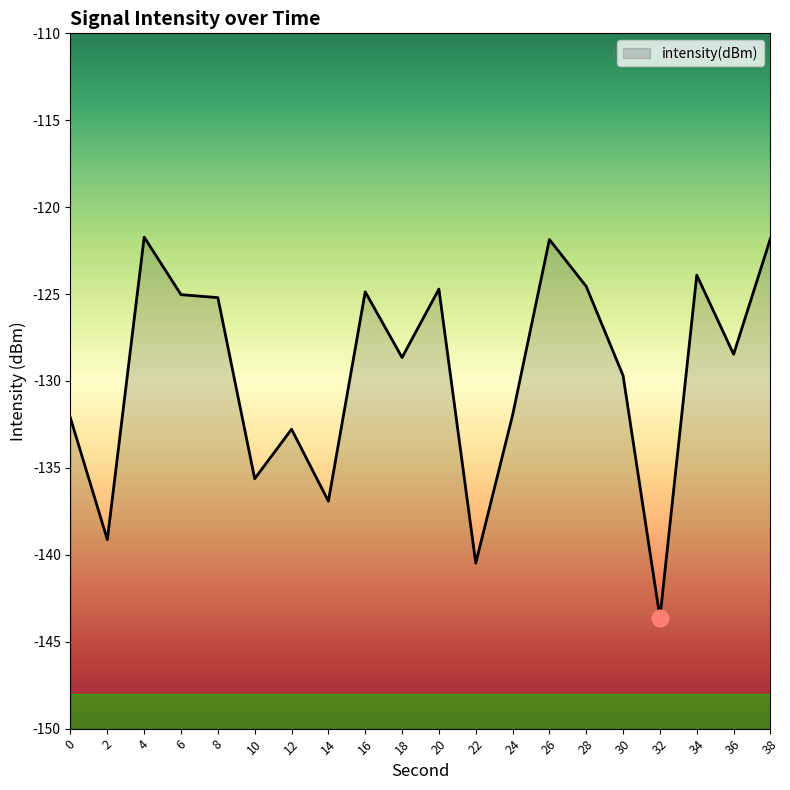

At which category does the data reach its first local peak?

4